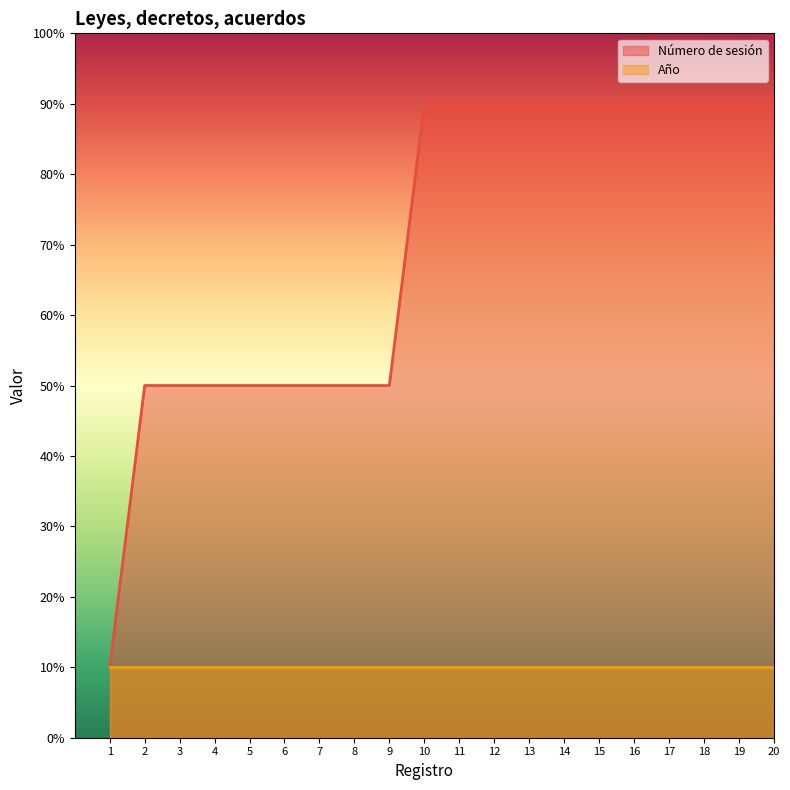

The chart shows a value of 5 at 1. True or false?

False